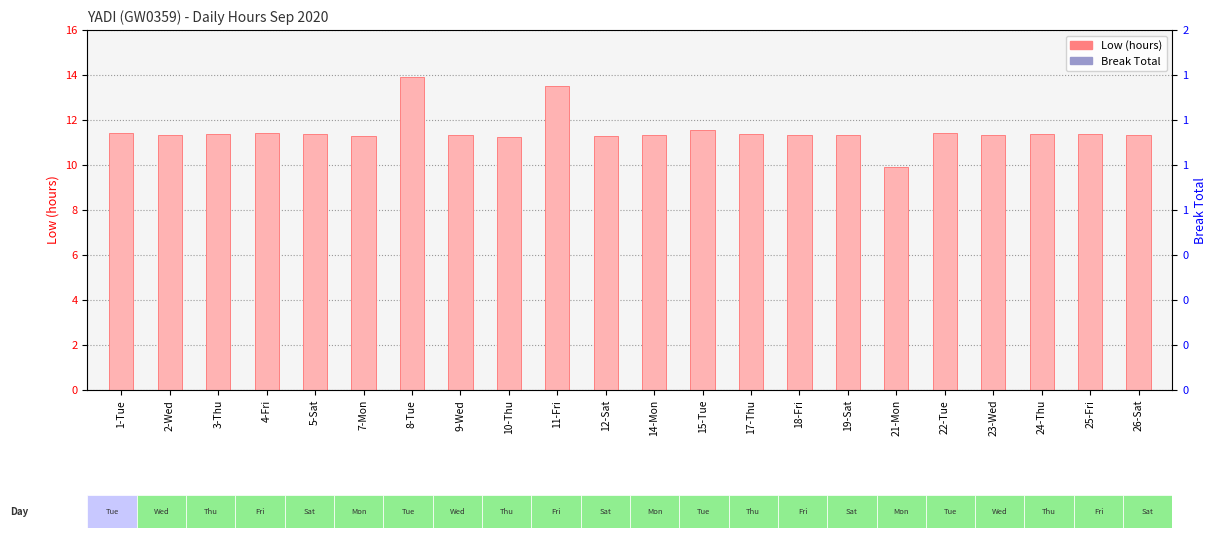

At which label is Break Total closest to 0?

1-Tue